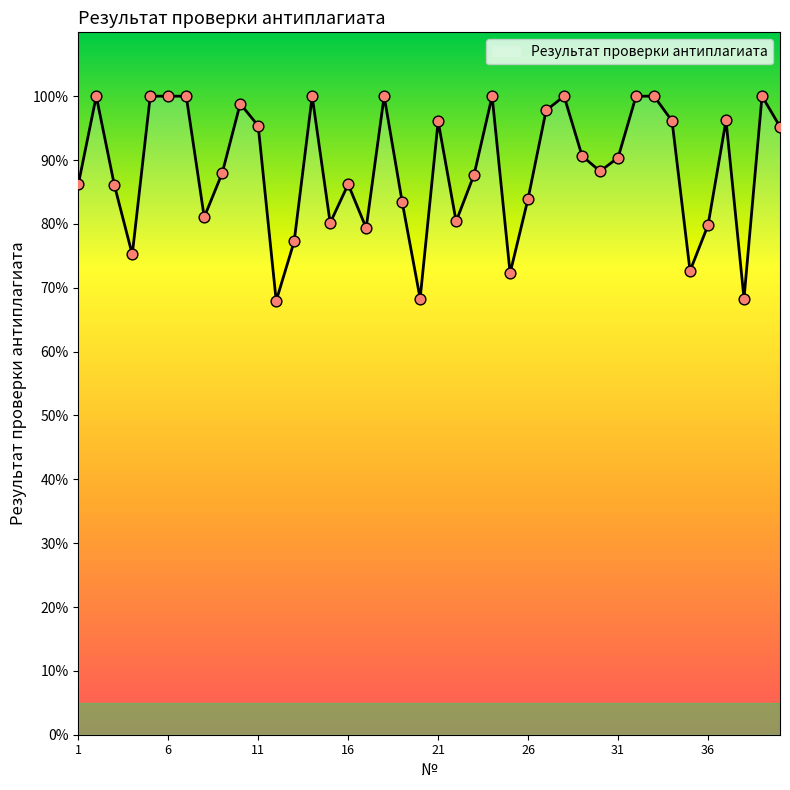

What is the minimum value shown in the chart?

68.0